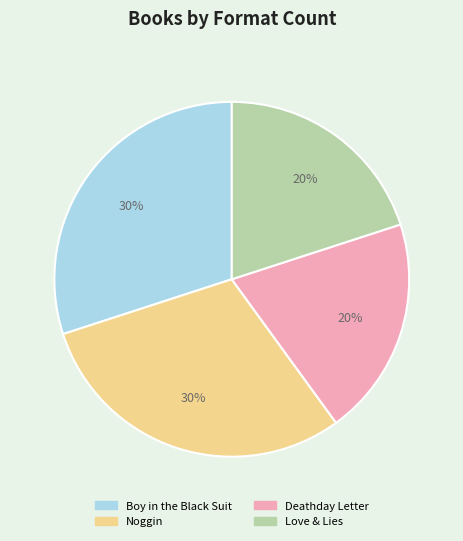

How many segments does this pie chart have?

4